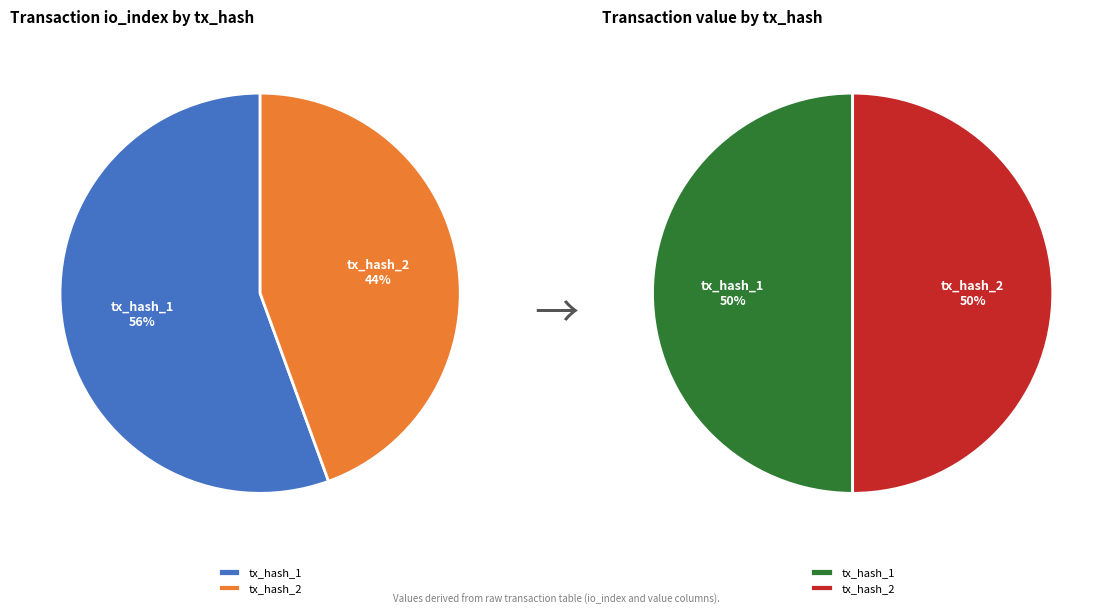

Combined, do values_io_index and values_value account for over 50%?

Yes